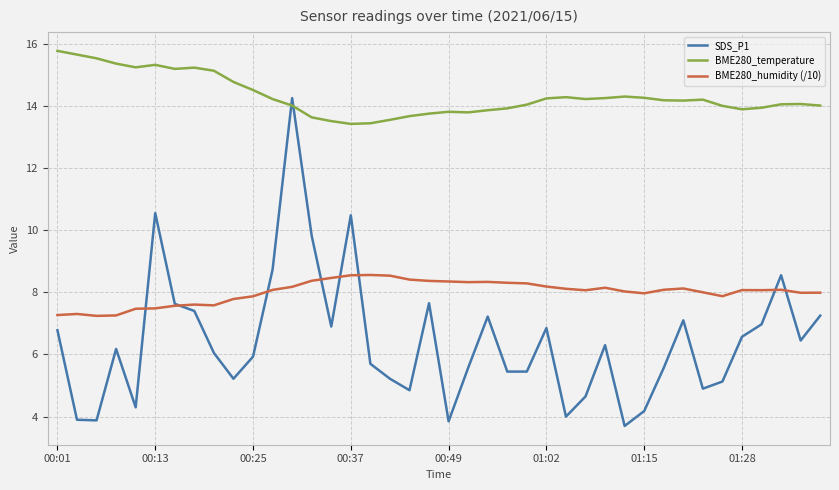

Which series has the largest total across all categories?

BME280_temperature